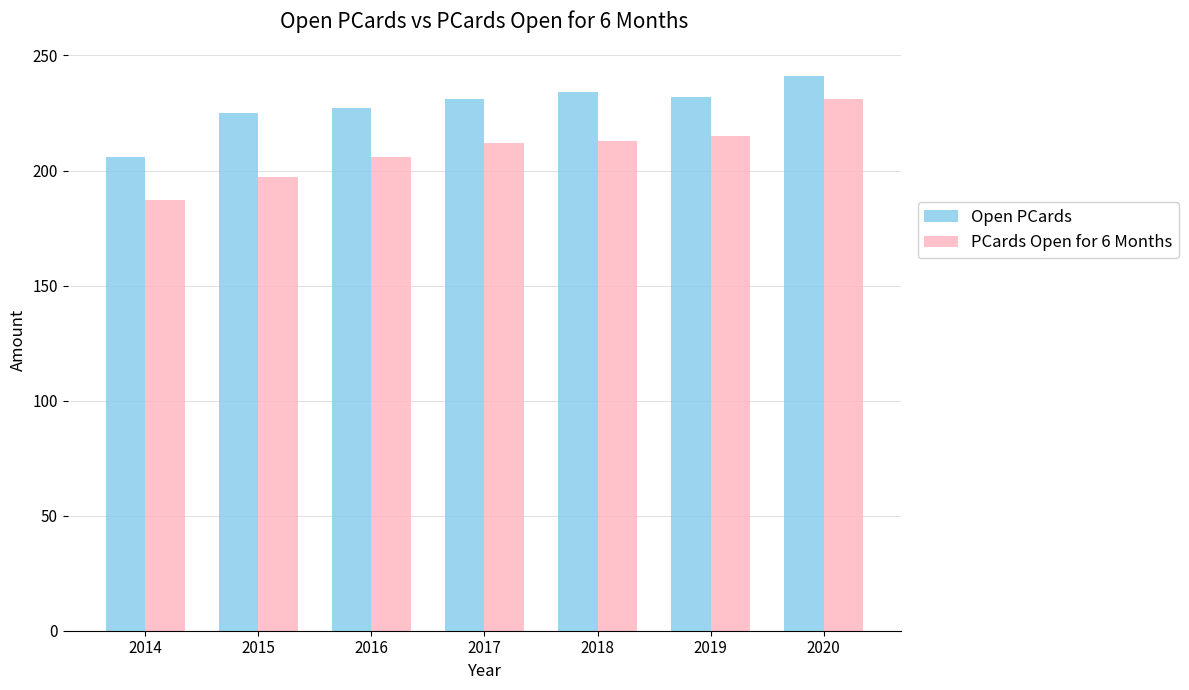

What is the sum of all Open PCards values?

1596